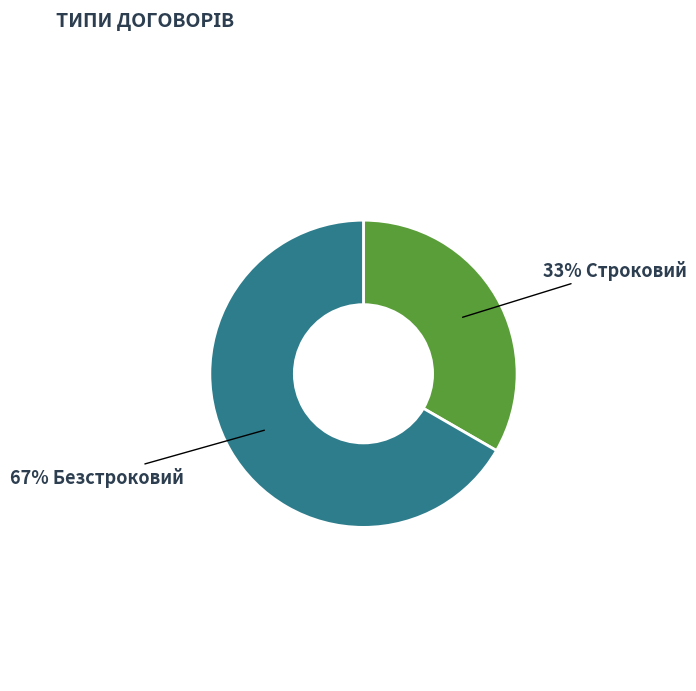

To the nearest percent, what is the average slice percentage?

50%